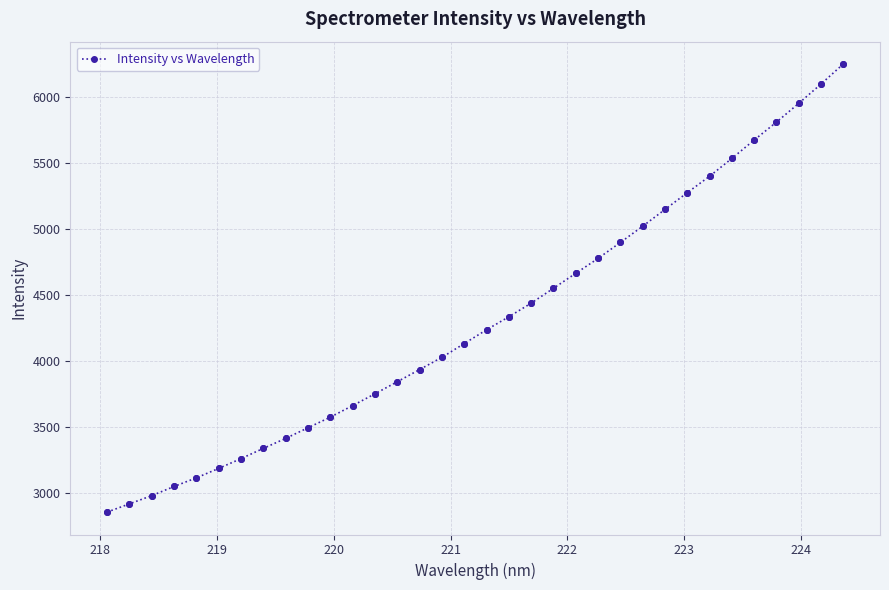

What is the greatest value displayed?

6252.8